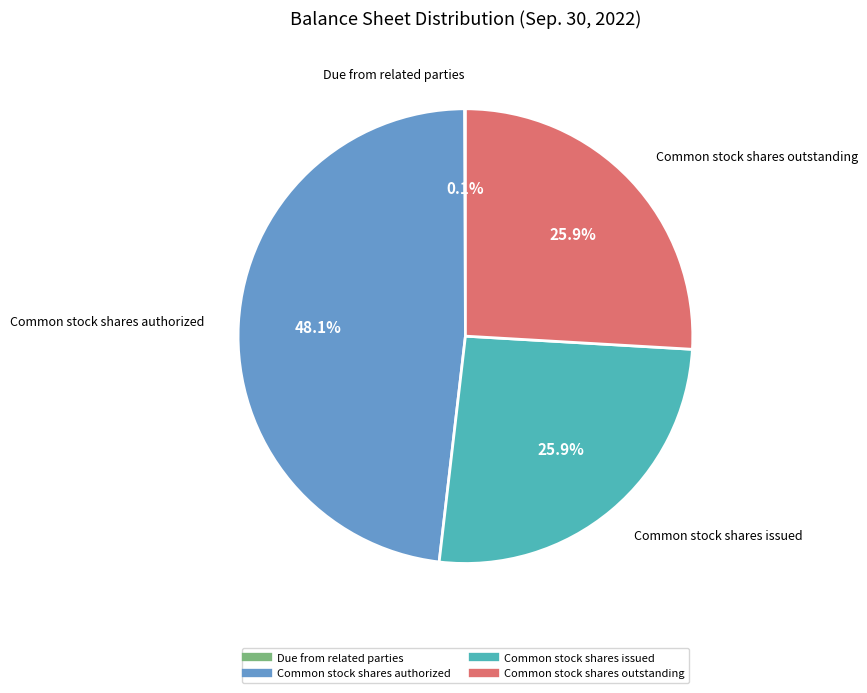

To the nearest percent, what percentage of the pie is Common stock shares outstanding?

26%